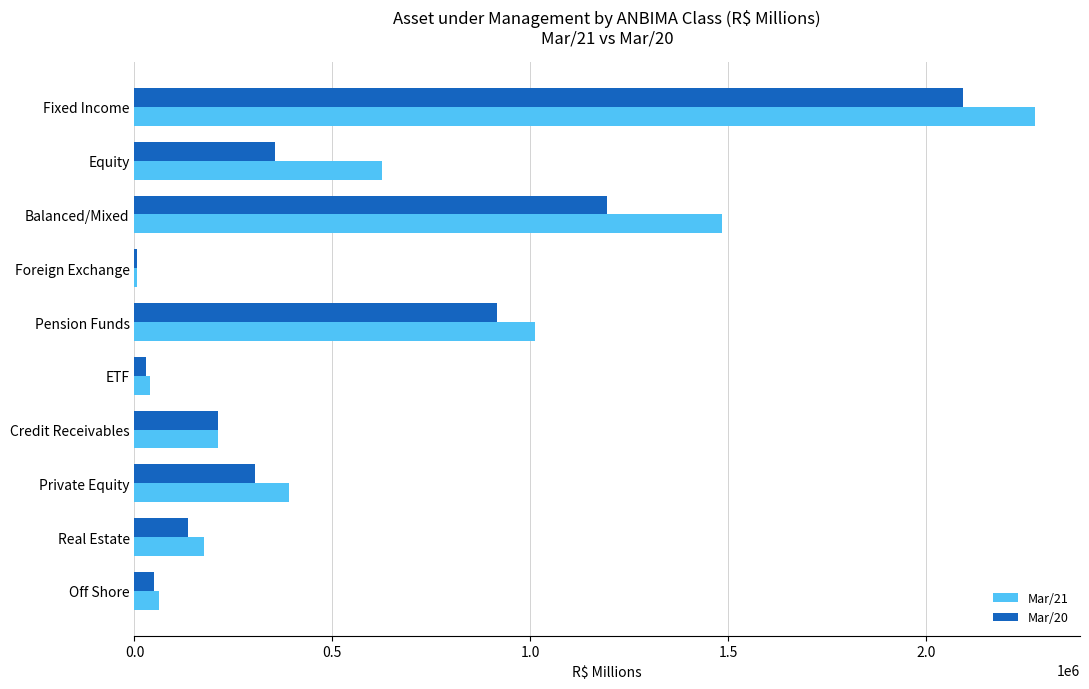

What is the greatest value displayed?

2274700.1